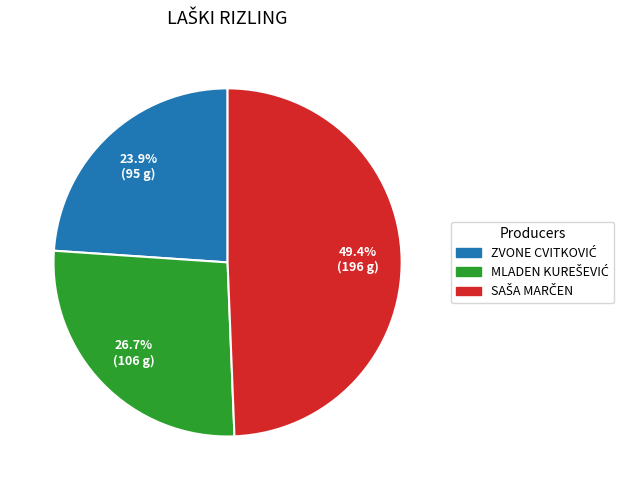

Does any single category account for the majority?

No